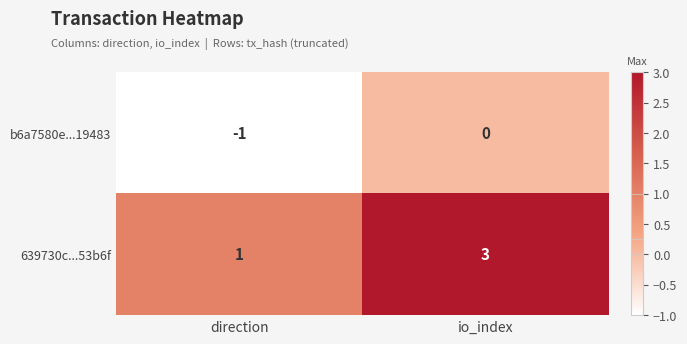

Which series has the widest spread of values?

639730c...53b6f